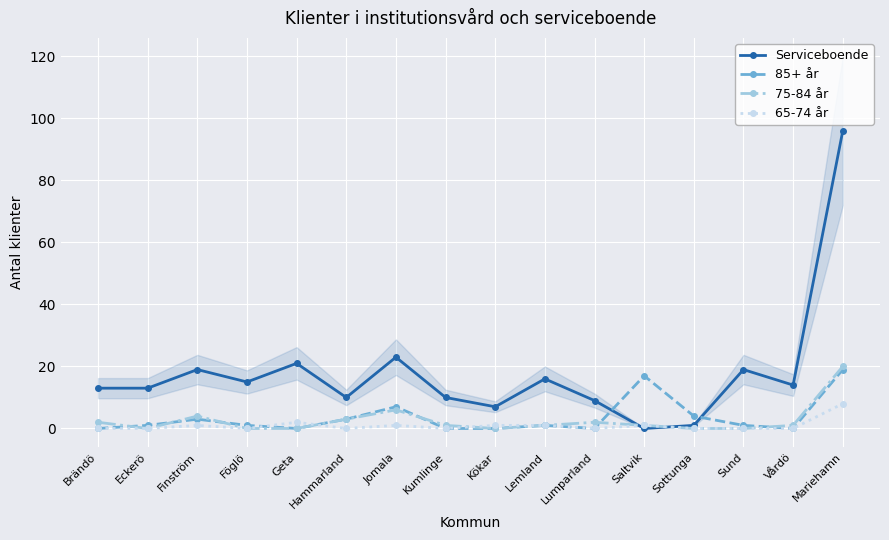

What is the difference between the 85+ år values at Geta and Hammarland?

3